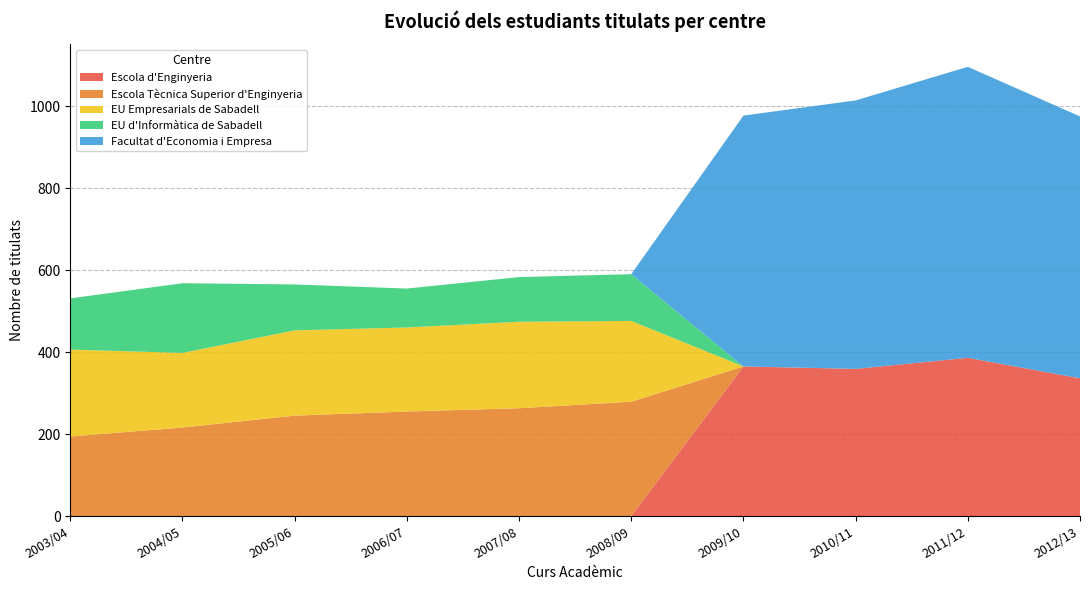

Reading left to right, extract all data points from this chart.

Escola d'Enginyeria: 0	0	0	0	0	0	365	359	386	336
Escola Tècnica Superior d'Enginyeria: 194	216	245	255	263	279	0	0	0	0
EU Empresarials de Sabadell: 212	182	208	205	211	197	0	0	0	0
EU d'Informàtica de Sabadell: 125	170	112	95	109	114	0	0	0	0
Facultat d'Economia i Empresa: 0	0	0	0	0	0	612	655	710	639